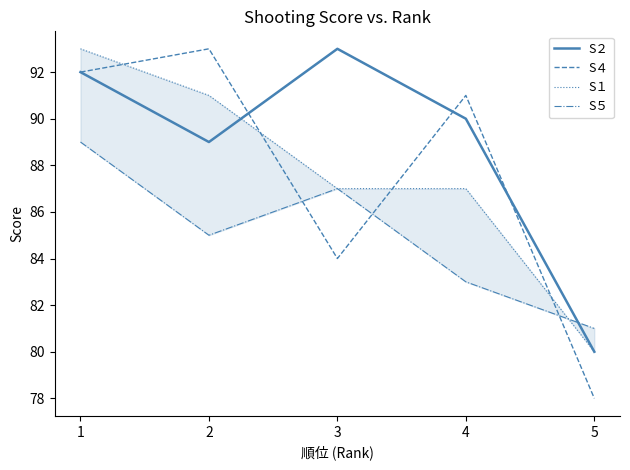

Reading left to right, extract all data points from this chart.

S２: 1=92	2=89	3=93	4=90	5=80
S４: 1=92	2=93	3=84	4=91	5=78
S１: 1=93	2=91	3=87	4=87	5=80
S５: 1=89	2=85	3=87	4=83	5=81